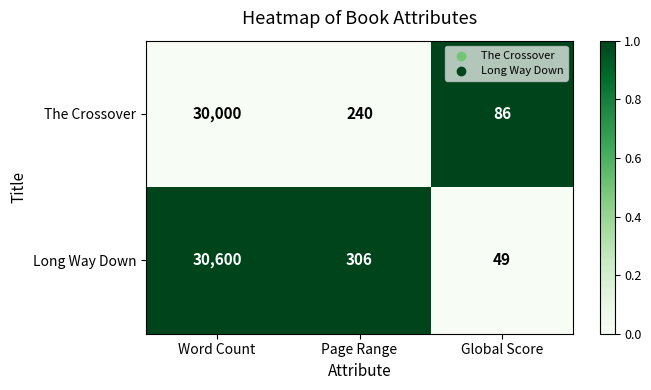

How many values in the The Crossover series are below 240?

1